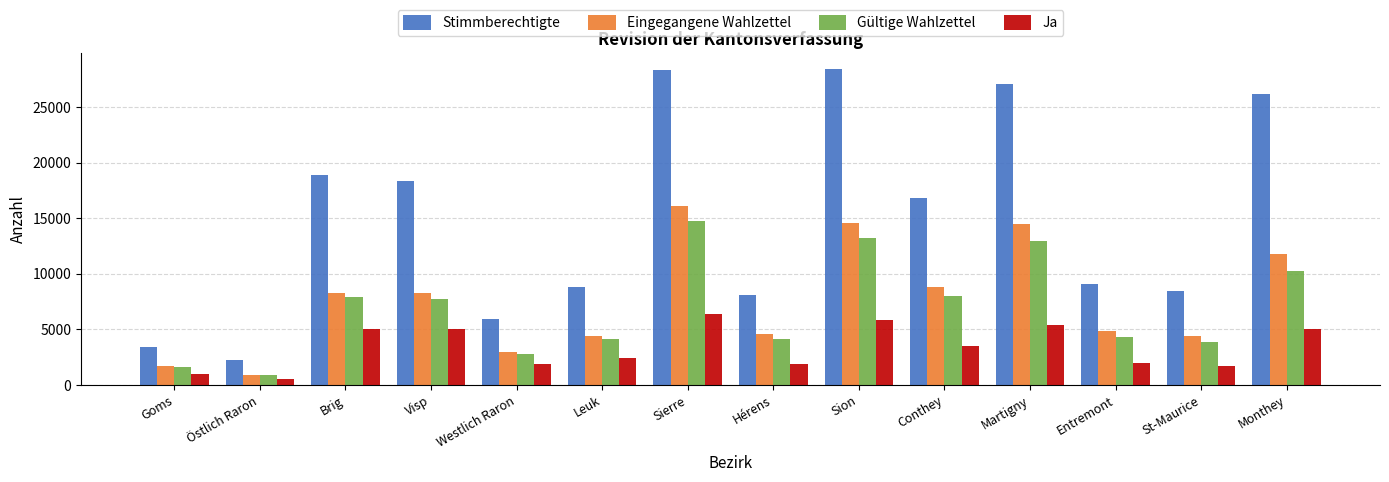

What is the difference between the second highest and minimum values in the Ja series?

5269